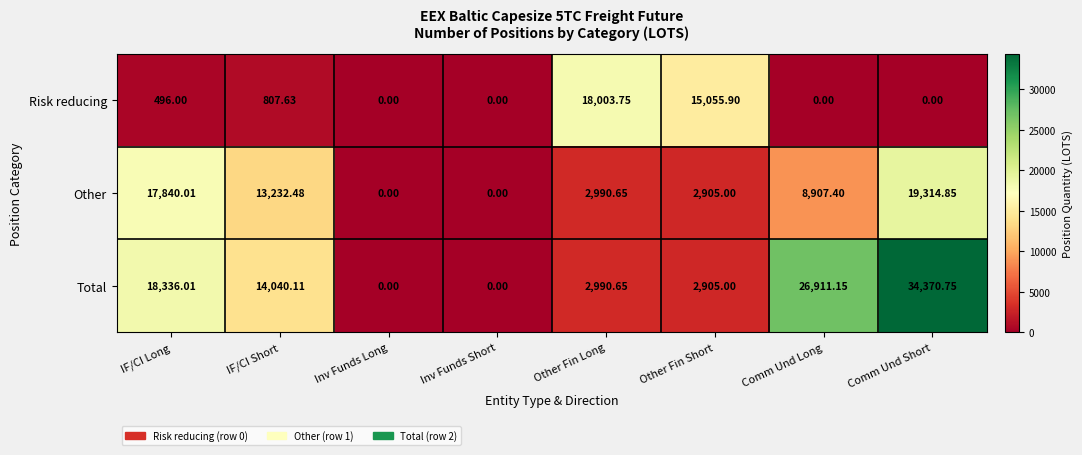

Rank the series at Comm Und Long from lowest to highest value.

Risk reducing, Other, Total